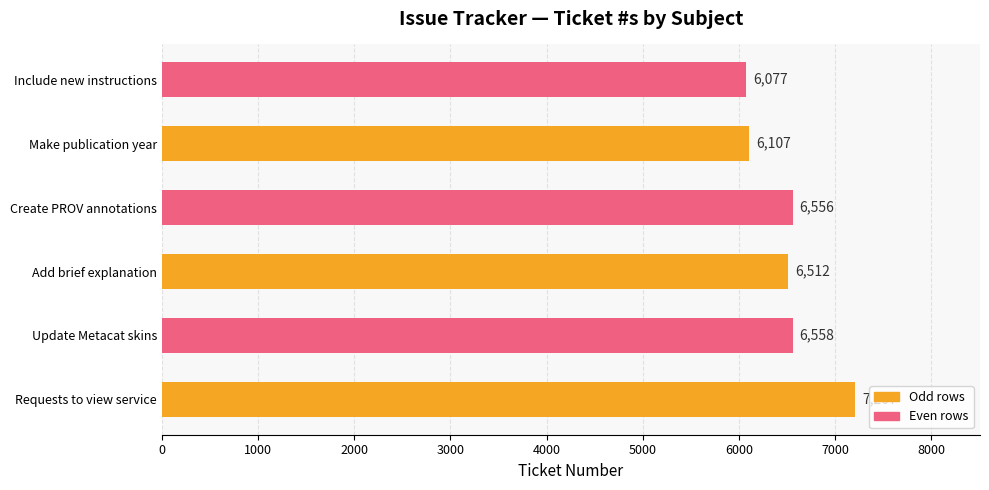

Reading bottom to top, transcribe all the data shown in this chart.

7207	6558	6512	6556	6107	6077